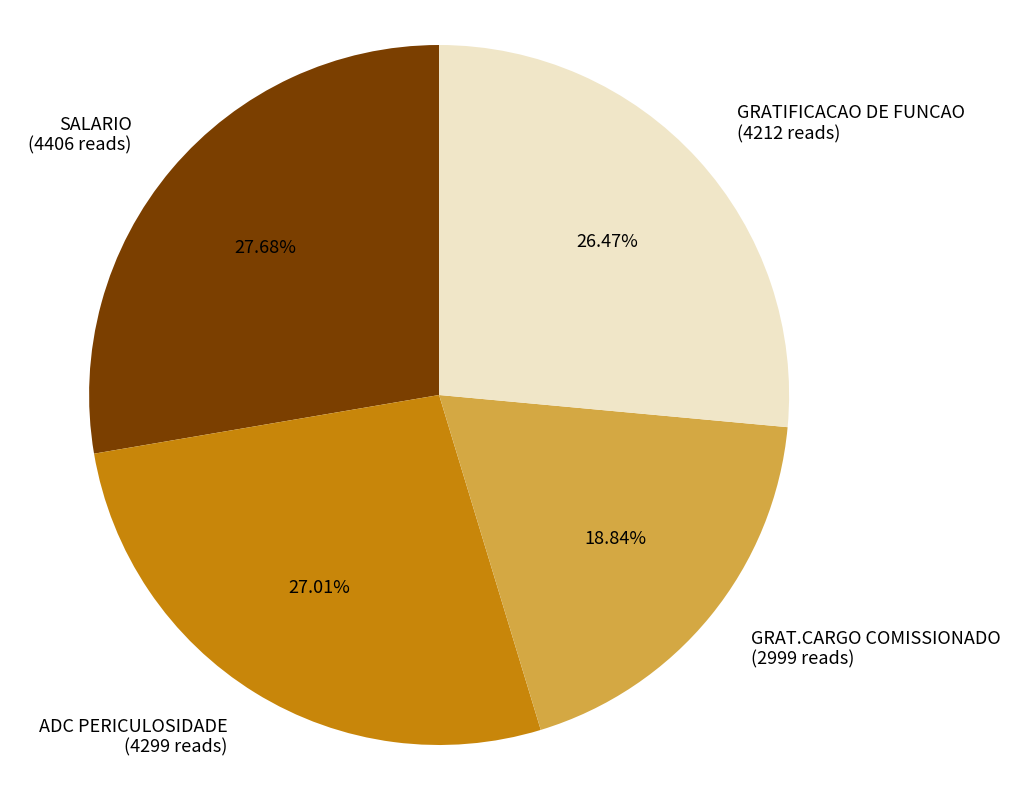

How many slices are in this pie chart?

4